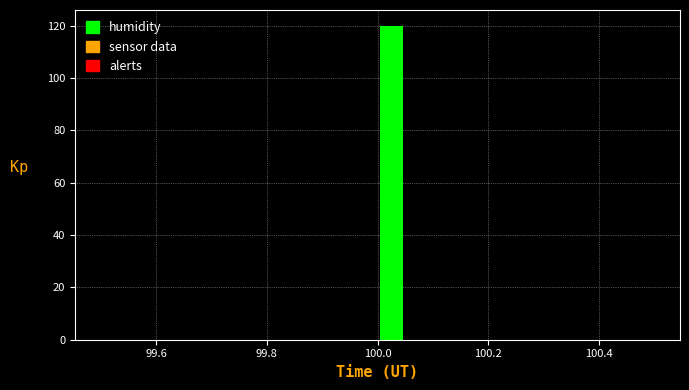

Around what value on the x-axis is the tallest bar? Give the approximate position of its centre, as read against the axis.

100.02